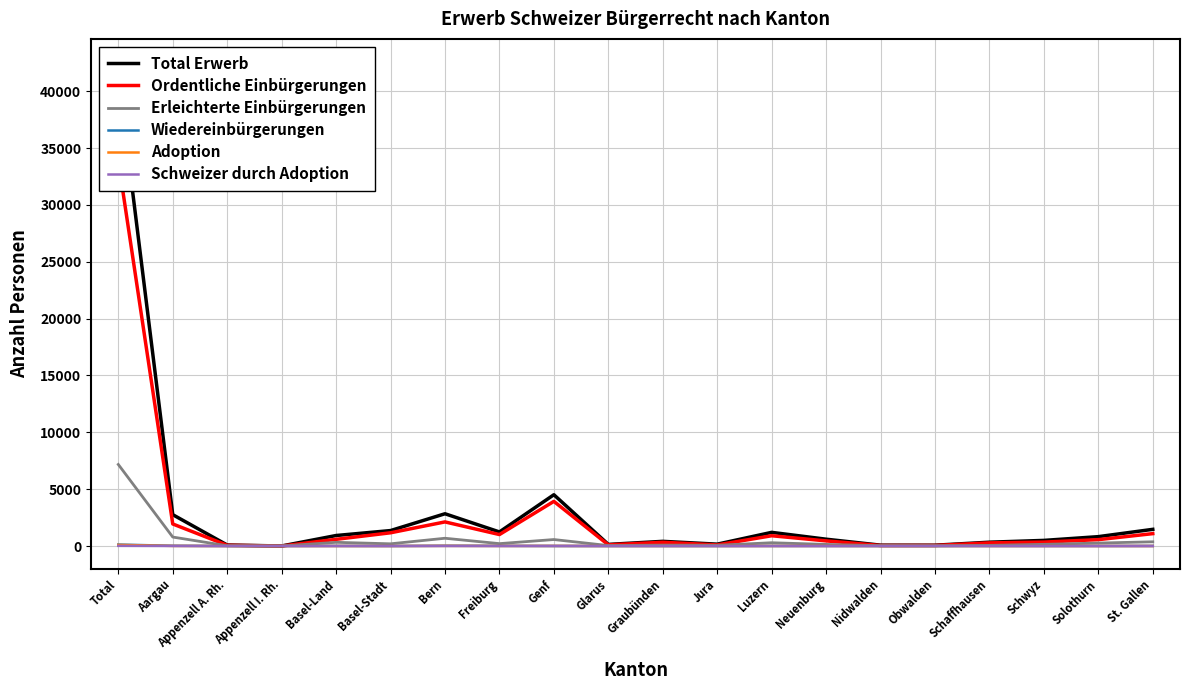

The value of Schweizer durch Adoption at Appenzell I. Rh. is -8. True or false?

False